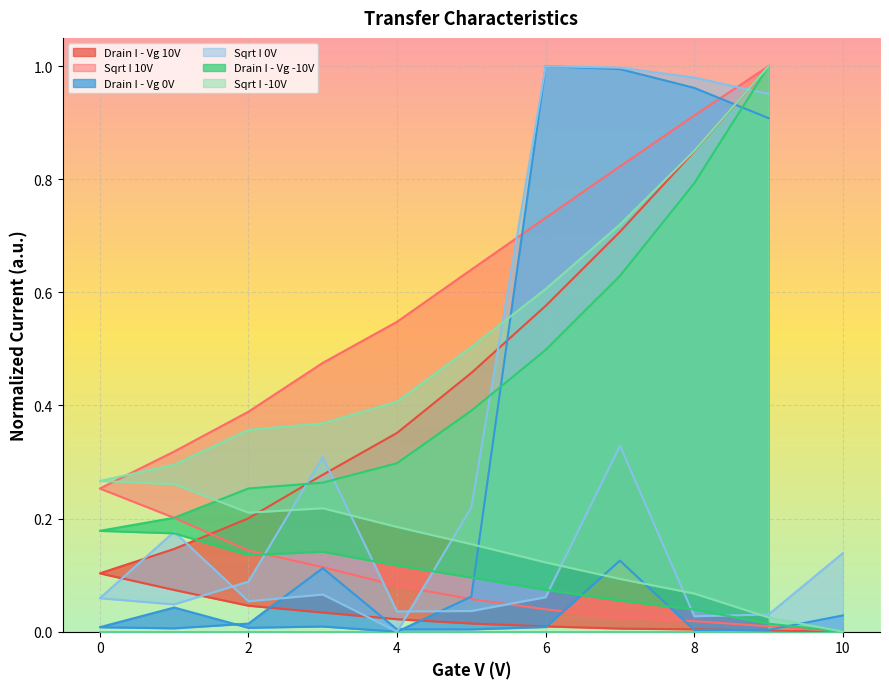

Is it true that Sqrt I 0V equals 0.4 at 6?

False